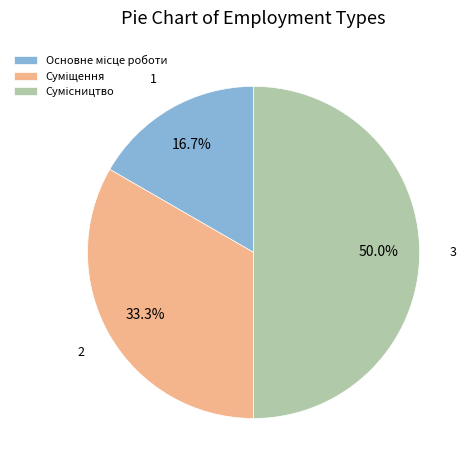

To the nearest percent, what is the average slice percentage?

33%